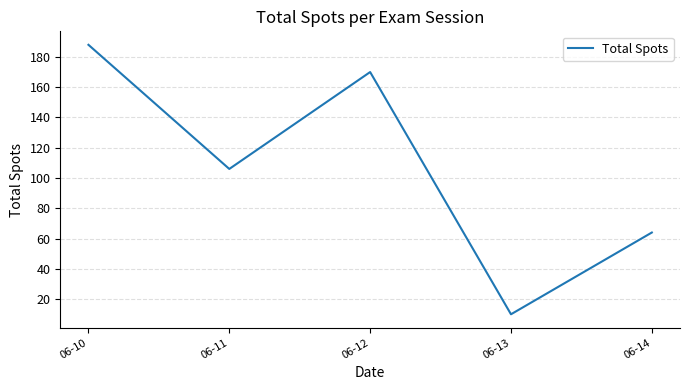

Rank the categories by value from highest to lowest.

06-10, 06-12, 06-11, 06-14, 06-13